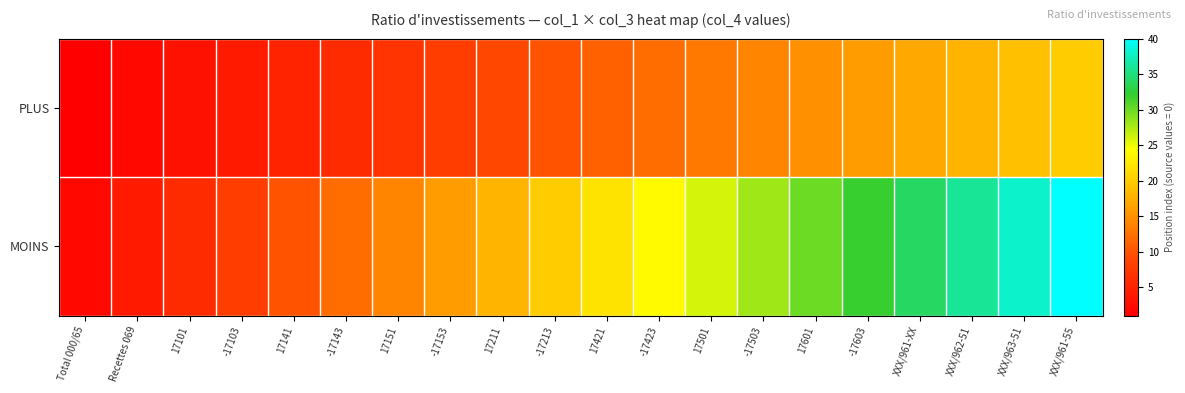

Reading left to right, transcribe all the data shown in this chart.

PLUS: Total 000/65=1	Recettes 069=2	17101=3	-17103=4	17141=5	-17143=6	17151=7	-17153=8	17211=9	-17213=10	17421=11	-17423=12	17501=13	-17503=14	17601=15	-17603=16	XXX/961-XX=17	XXX/962-51=18	XXX/963-51=19	XXX/961-55=20
MOINS: Total 000/65=2	Recettes 069=4	17101=6	-17103=8	17141=10	-17143=12	17151=14	-17153=16	17211=18	-17213=20	17421=22	-17423=24	17501=26	-17503=28	17601=30	-17603=32	XXX/961-XX=34	XXX/962-51=36	XXX/963-51=38	XXX/961-55=40